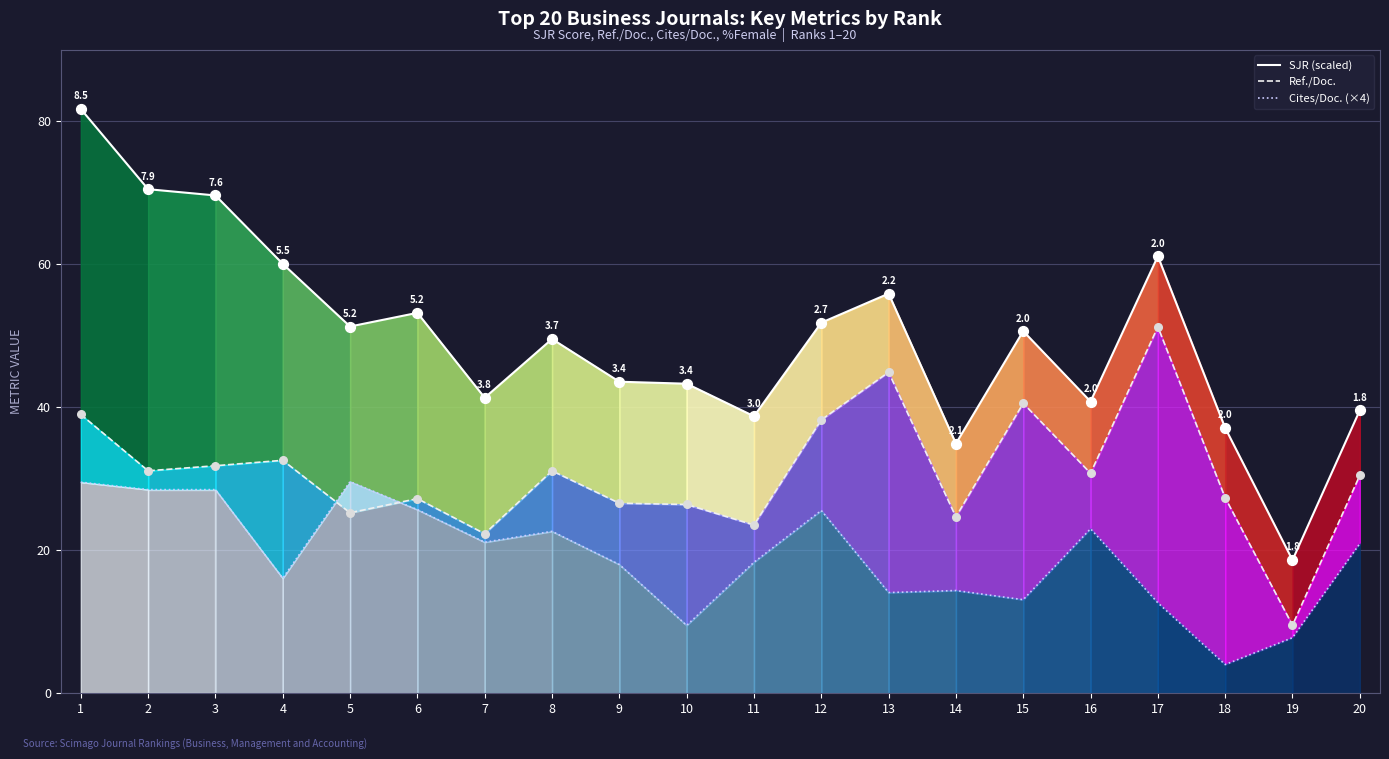

At which category is the sum across all series the highest?

1